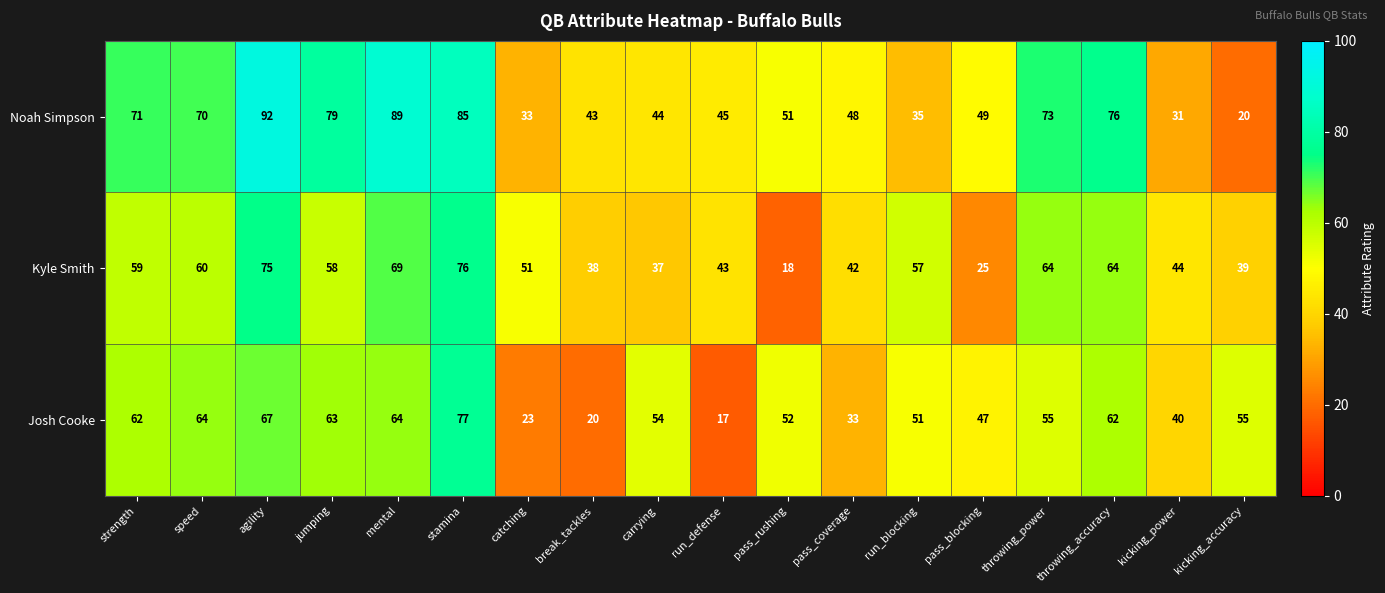

Which series has the largest total across all categories?

Noah Simpson